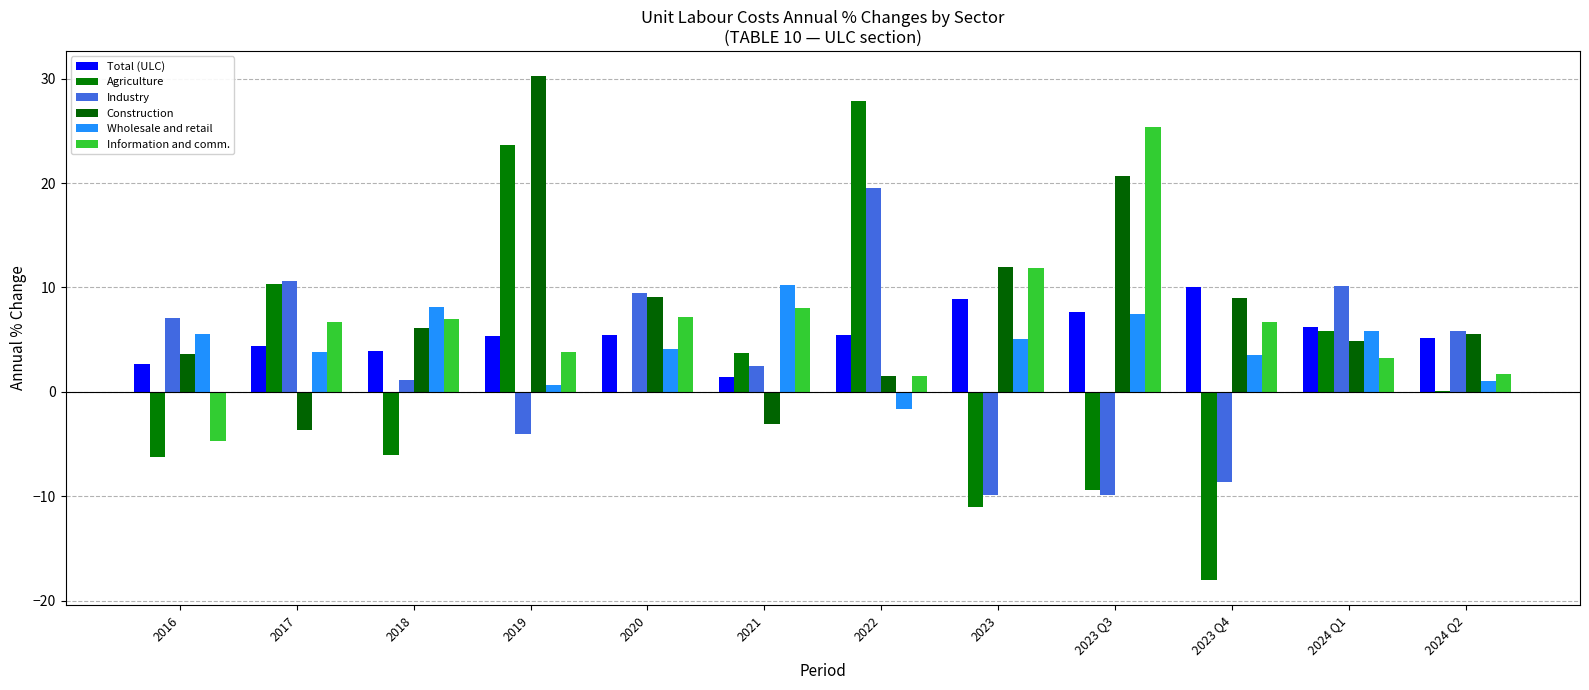

Which series changed the most between 2016 and 2023 Q3?

Information and comm.